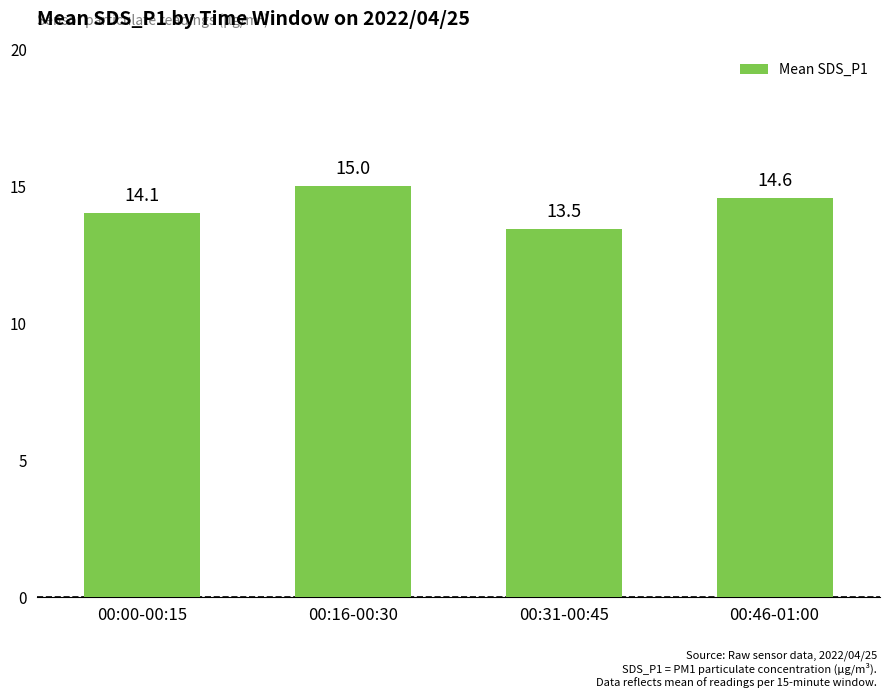

What is the approximate value at 00:00-00:15?

14.1